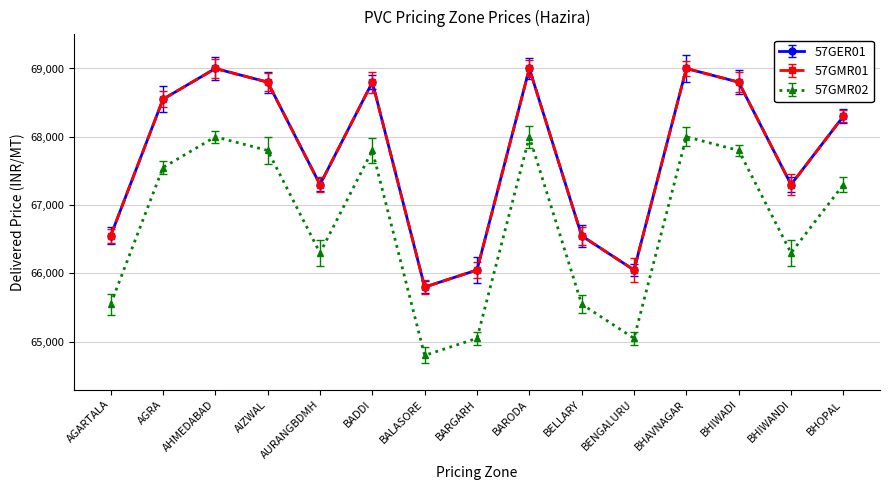

What is the smallest value displayed?

64800